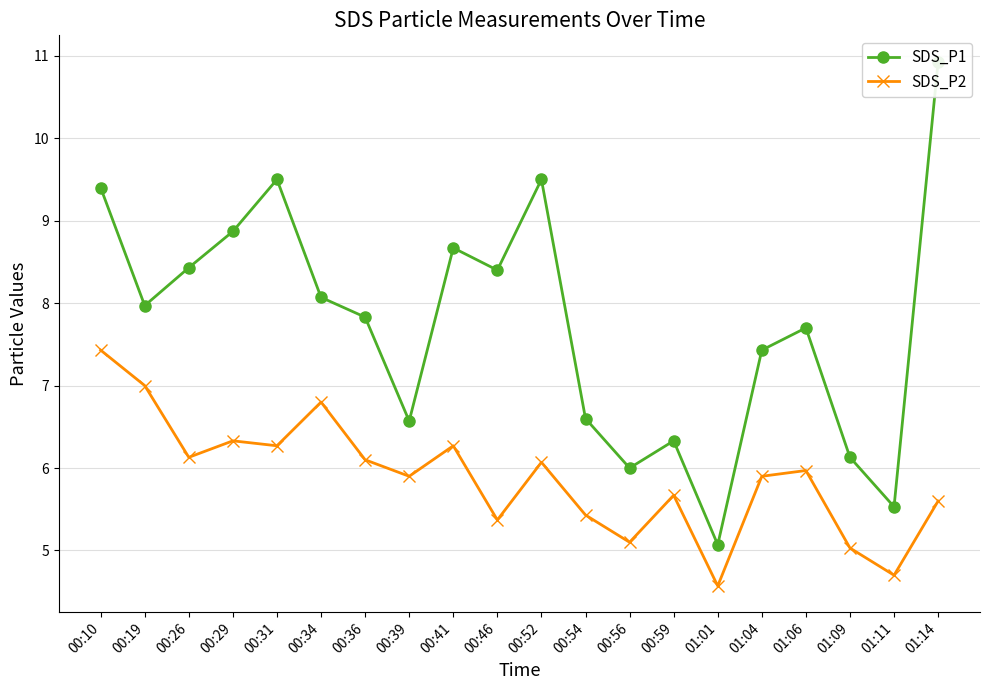

Rank the categories by SDS_P2 value from lowest to highest.

01:01, 01:11, 01:09, 00:56, 00:46, 00:54, 01:14, 00:59, 00:39, 01:04, 01:06, 00:52, 00:36, 00:26, 00:31, 00:41, 00:29, 00:34, 00:19, 00:10